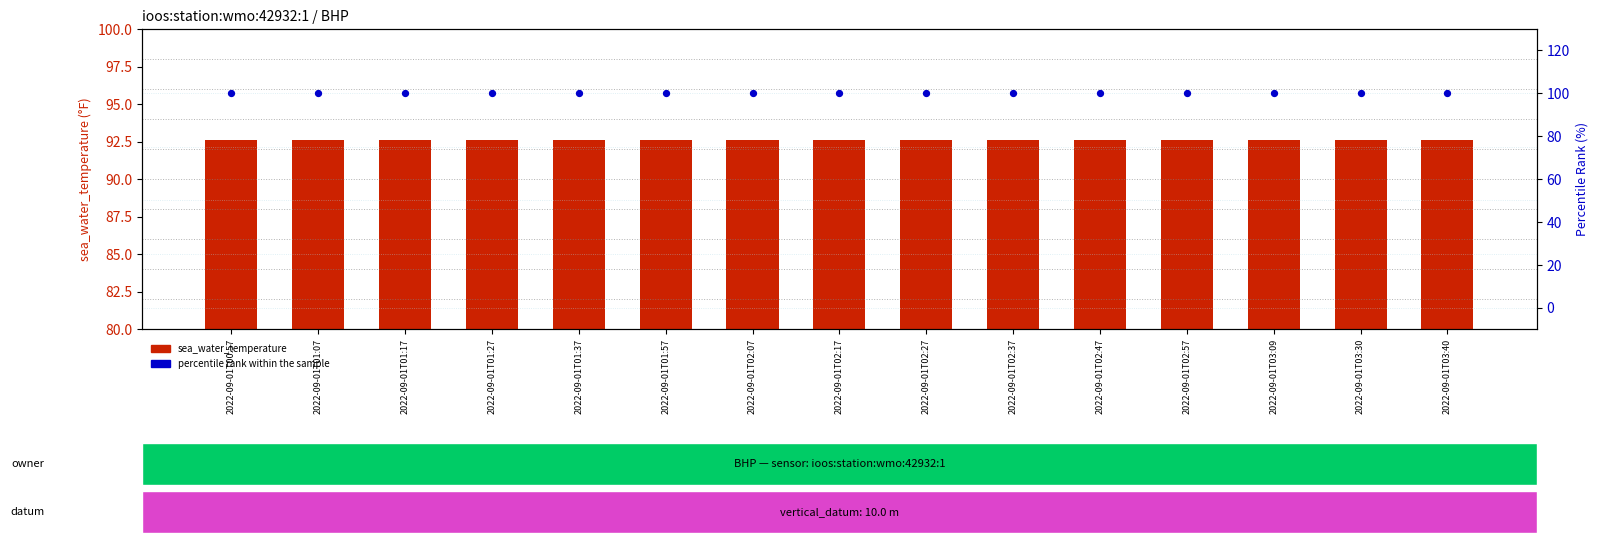

What are all the series names shown in the legend?

sea_water_temperature, percentile rank within the sample